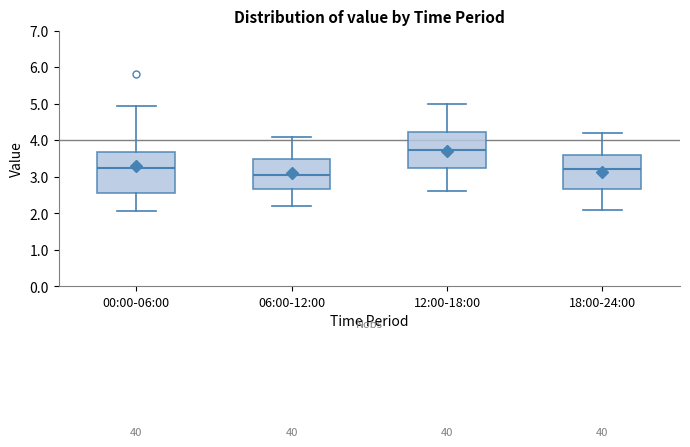

Reading left to right, read every box against the y-axis: the position of its median line, the range the box covers, and the ends of its whiskers. The values are not printed on the chart, so give them approximately, as read against the axis.

00:00-06:00: median 3.2, box 2.6 to 3.7, whiskers 2.1 to 4.9
06:00-12:00: median 3.1, box 2.7 to 3.5, whiskers 2.2 to 4.1
12:00-18:00: median 3.7, box 3.2 to 4.2, whiskers 2.6 to 5.0
18:00-24:00: median 3.2, box 2.7 to 3.6, whiskers 2.1 to 4.2